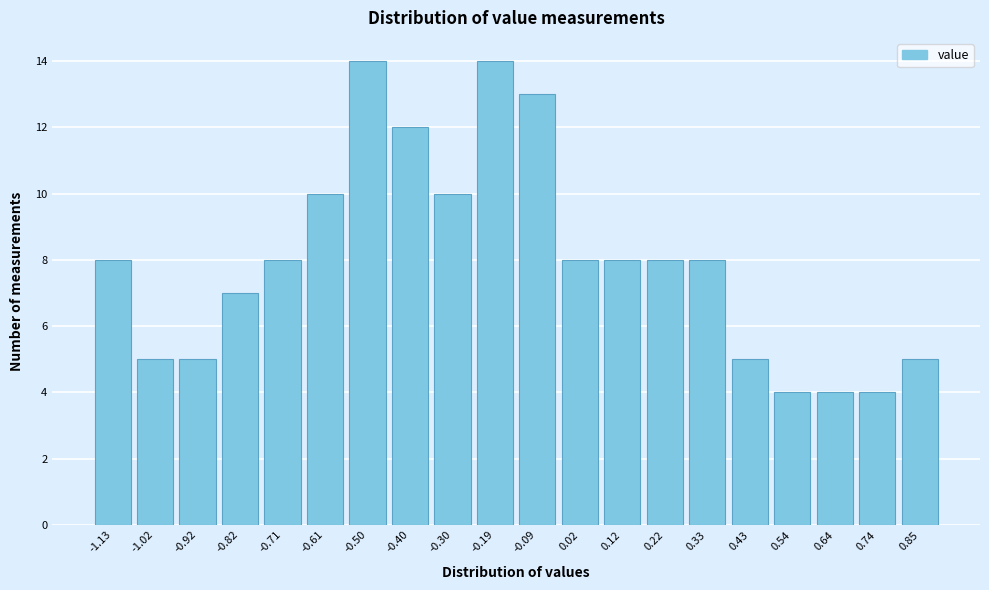

Reading left to right, transcribe this chart: for each bar, give the range it covers on the x-axis and its height. Neither the bar edges nor the heights are printed on the chart, so give them approximately, as read against the axes.

-1.180 to -1.076: 8
-1.076 to -0.972: 5
-0.972 to -0.868: 5
-0.868 to -0.764: 7
-0.764 to -0.660: 8
-0.660 to -0.556: 10
-0.556 to -0.452: 14
-0.452 to -0.348: 12
-0.348 to -0.244: 10
-0.244 to -0.140: 14
-0.140 to -0.036: 13
-0.036 to 0.068: 8
0.068 to 0.172: 8
0.172 to 0.276: 8
0.276 to 0.380: 8
0.380 to 0.484: 5
0.484 to 0.588: 4
0.588 to 0.692: 4
0.692 to 0.796: 4
0.796 to 0.900: 5